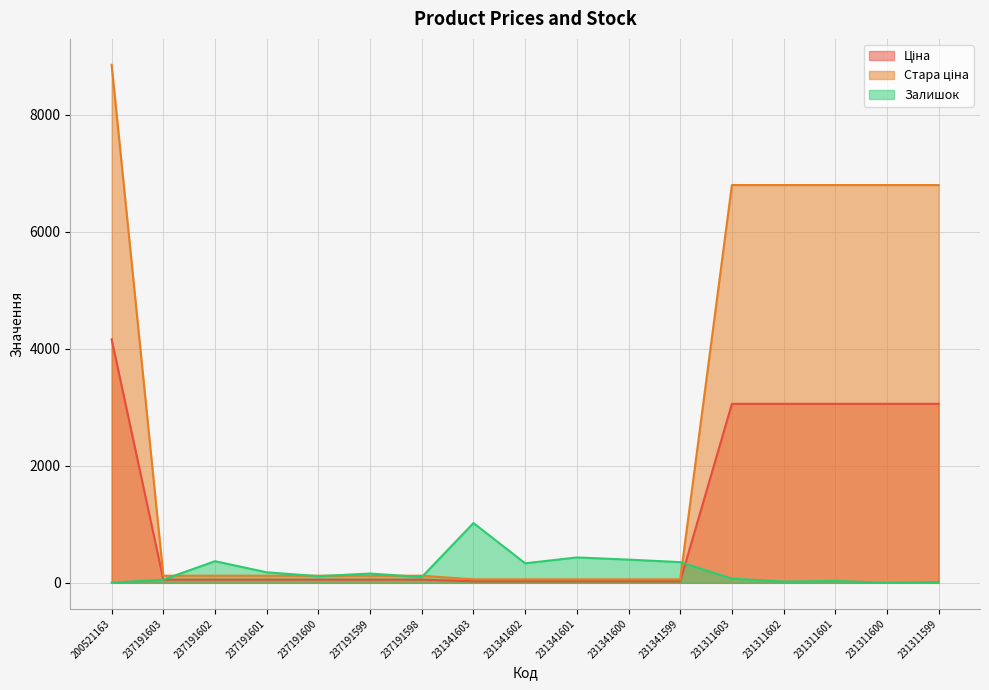

Between which two adjacent categories do Ціна and Залишок first intersect?

200521163 and 237191603